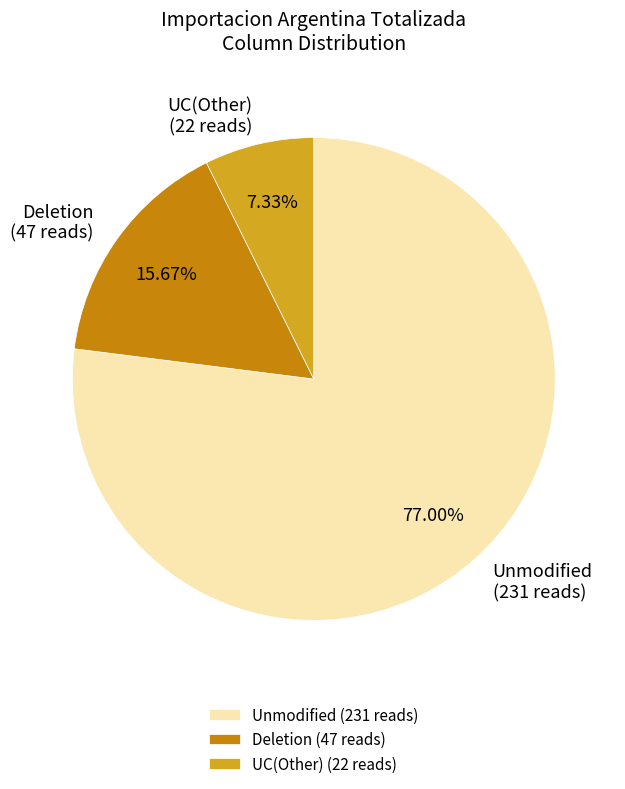

Do Unmodified (231 reads) and Deletion (47 reads) together represent more than half of the pie?

Yes